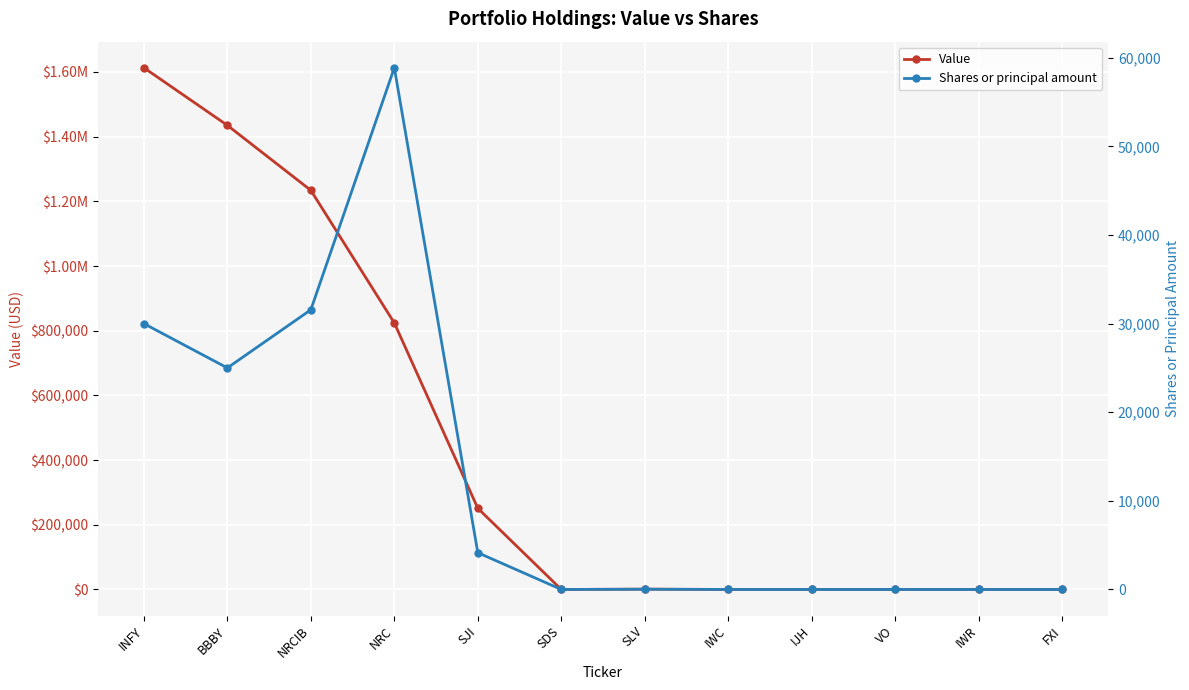

How many categories are shown in the chart?

12